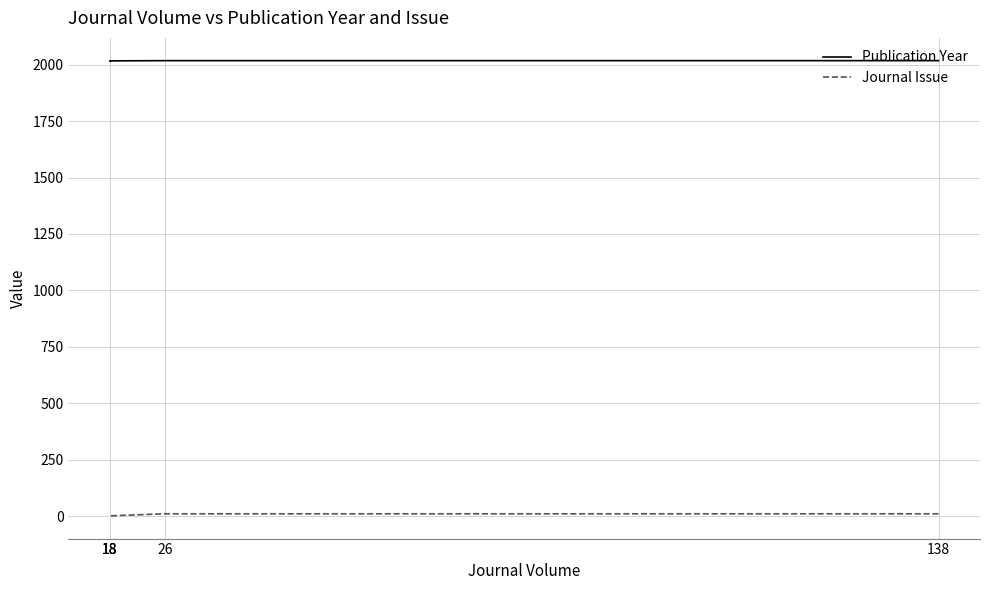

True or false: Publication Year and Journal Issue cross at least once.

False